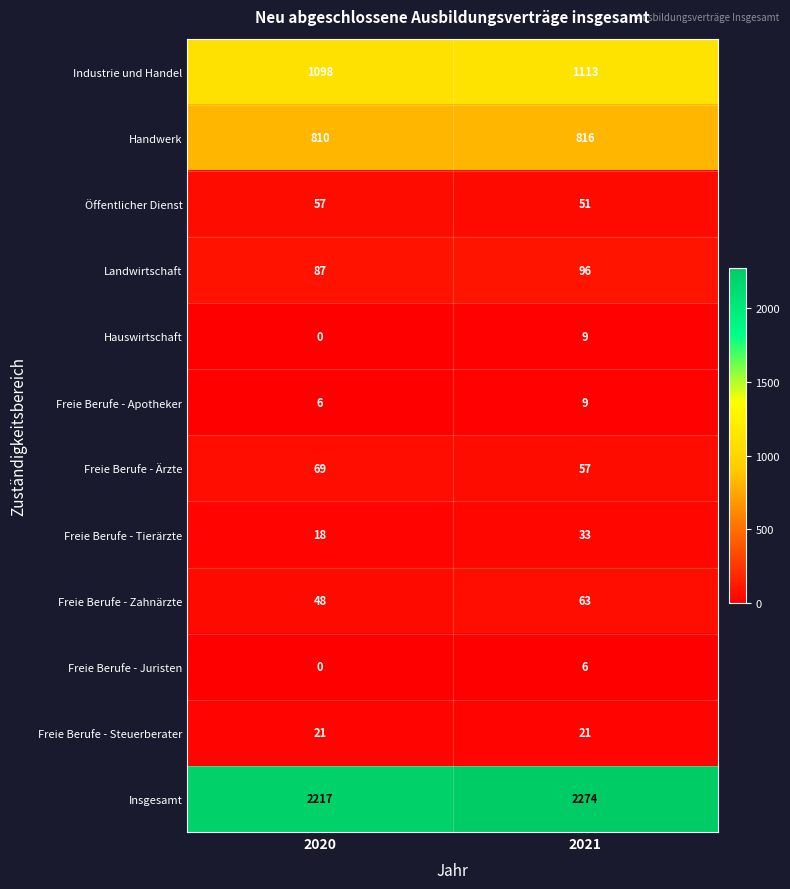

Which series has the largest total across all categories?

Insgesamt